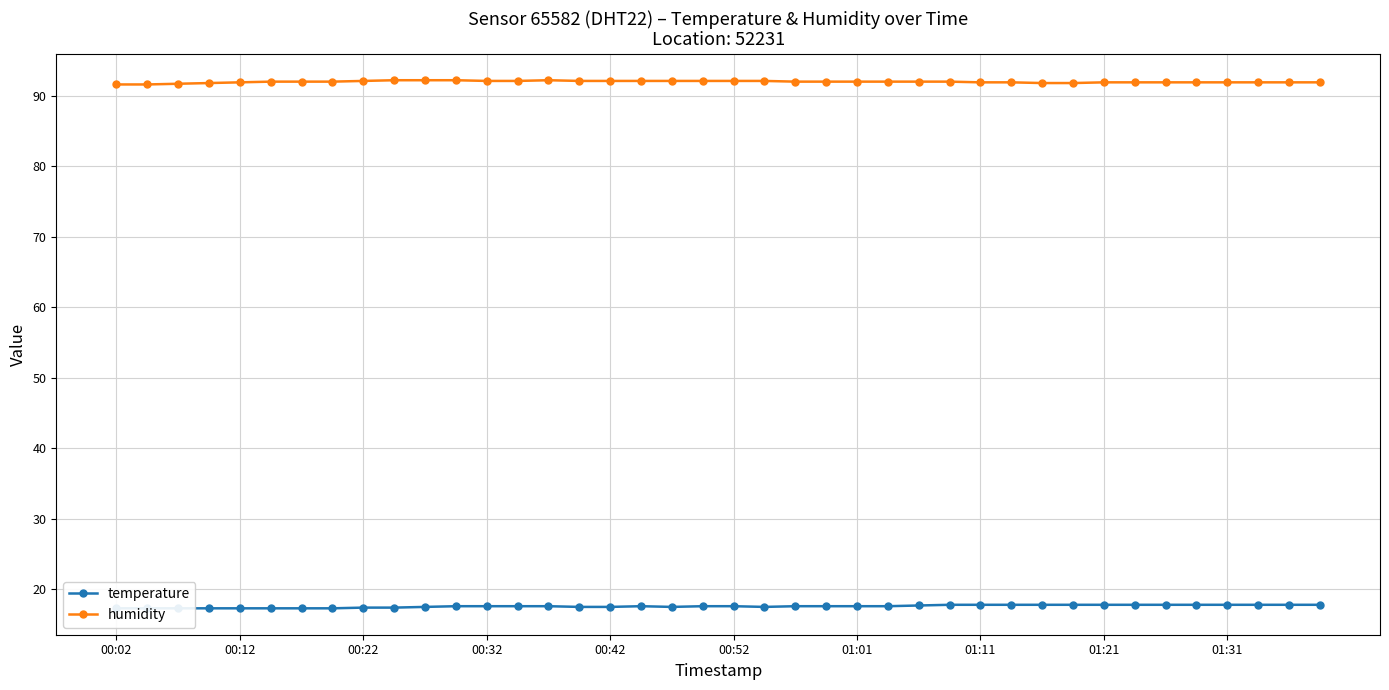

What is the highest value of the humidity series?

92.2